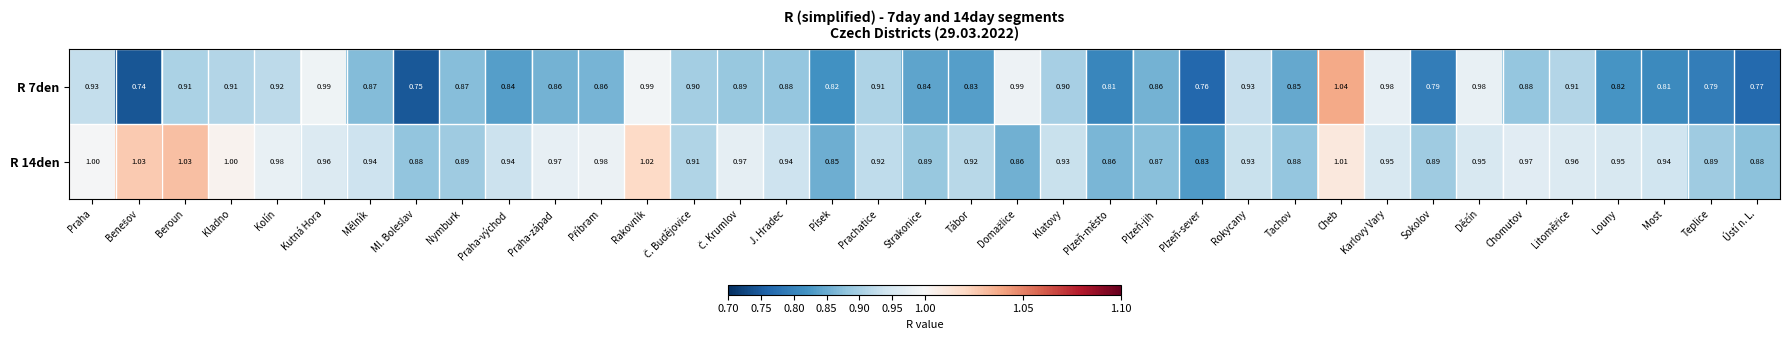

Between Strakonice and Teplice, which series saw the biggest shift?

R 7den